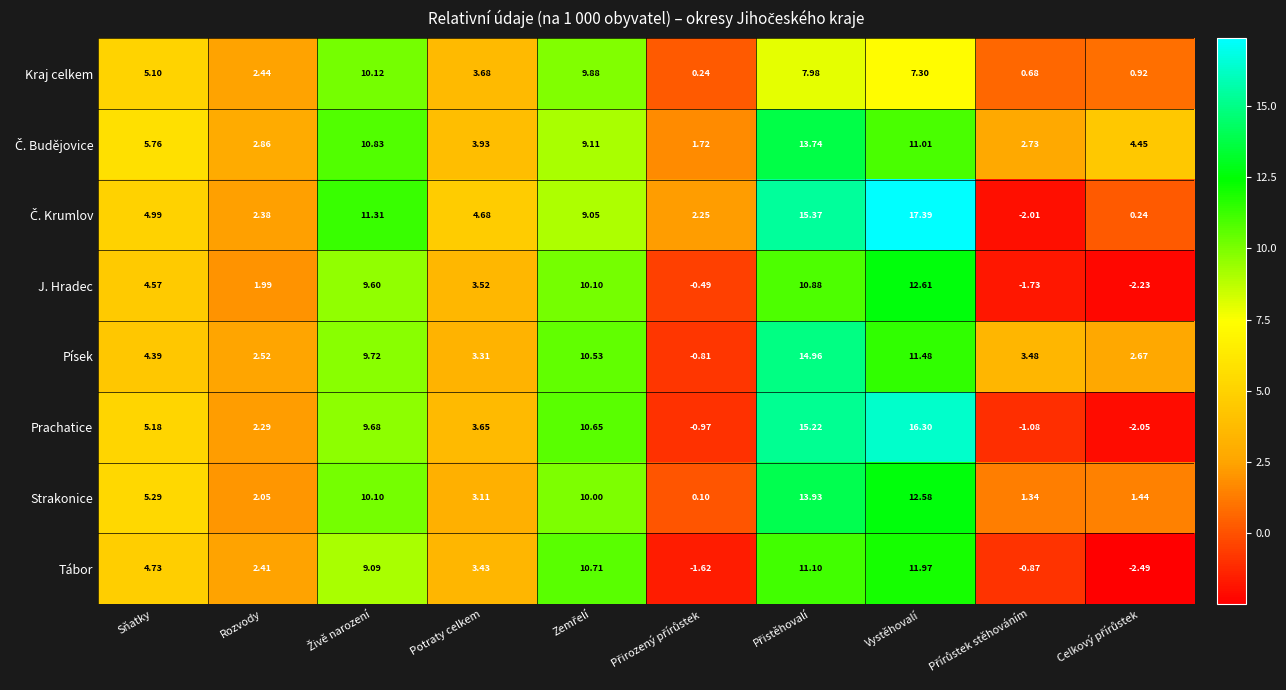

Where does the Písek series first go above 4?

Sňatky